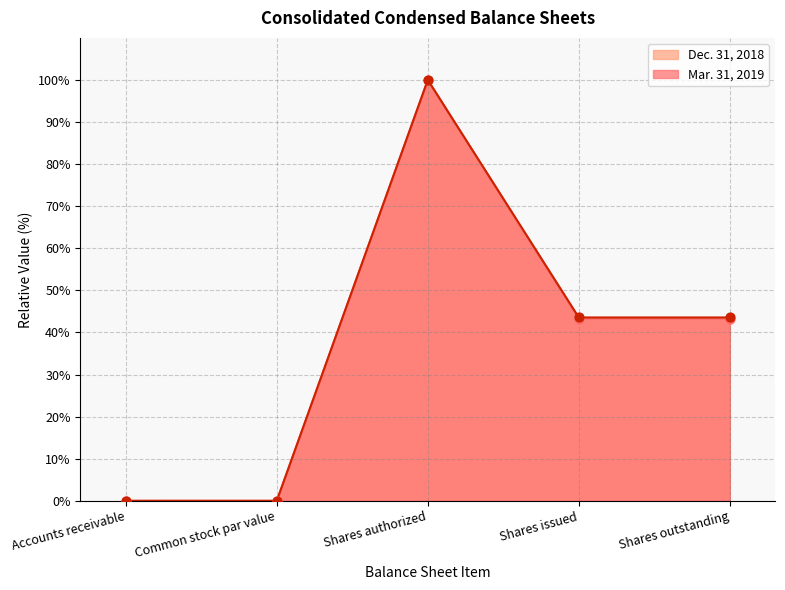

Which series contains the highest Y value?

Mar. 31, 2019